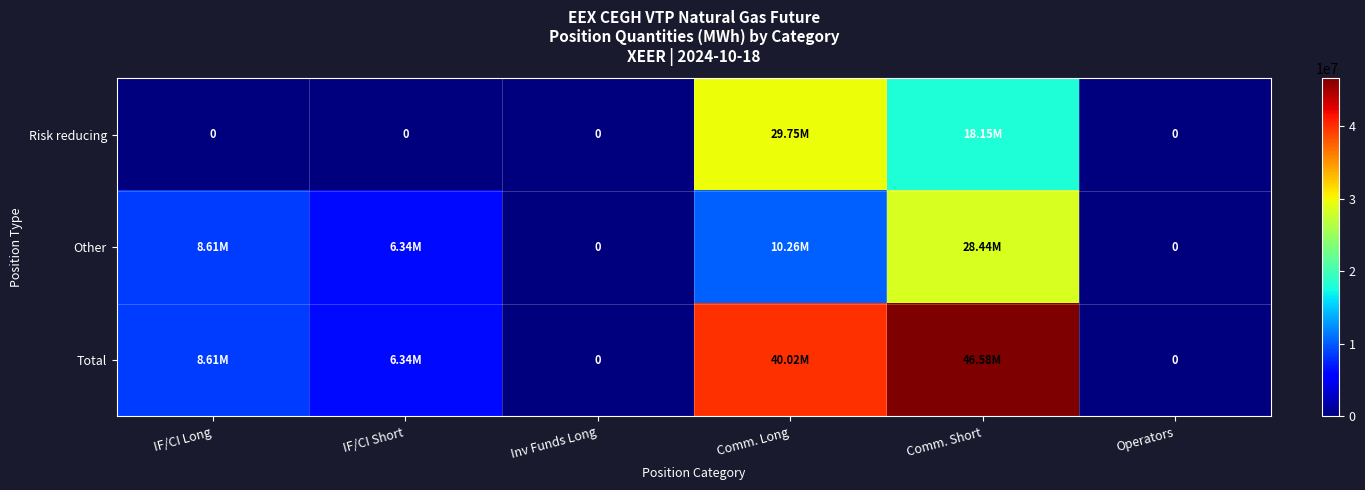

At how many categories does at least one series exceed 32185578?

2